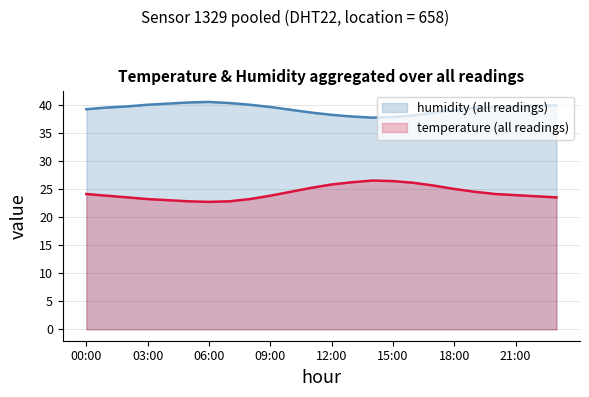

Between 22:00 and 06:00, which is larger?

22:00